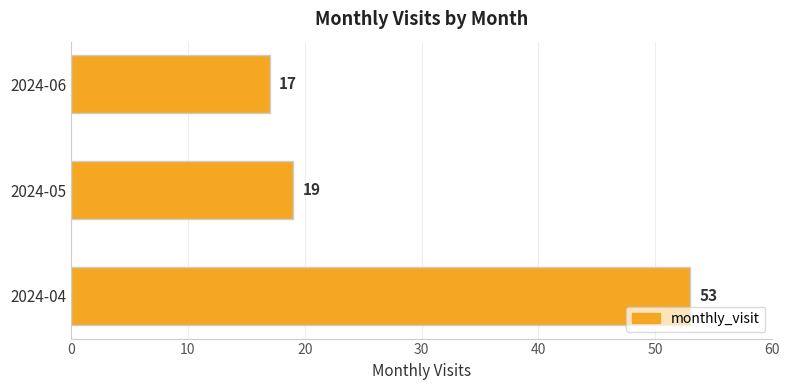

List the labels in order of value, largest first.

2024-04, 2024-05, 2024-06